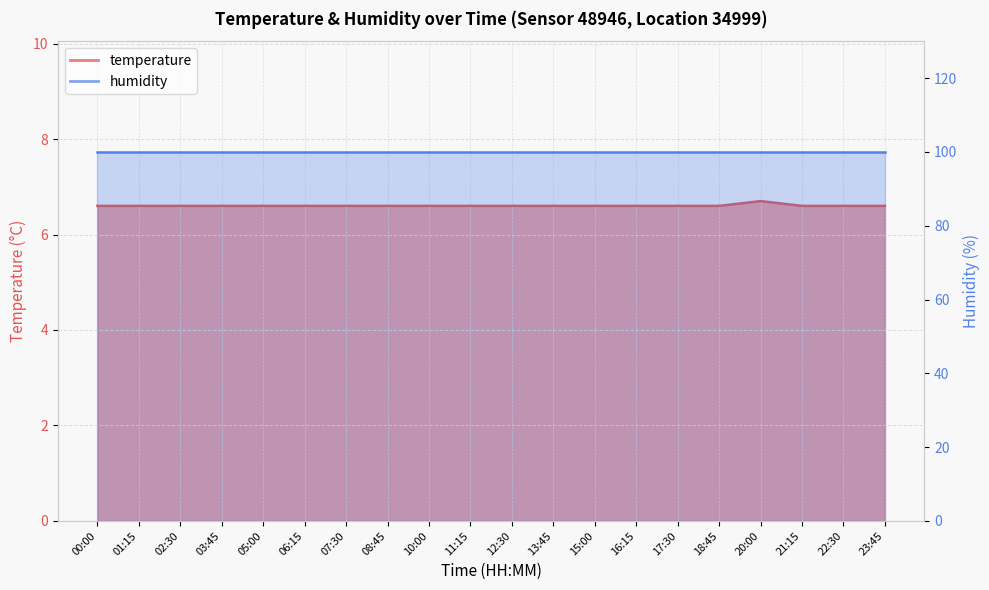

What position from the right is 17:30?

6